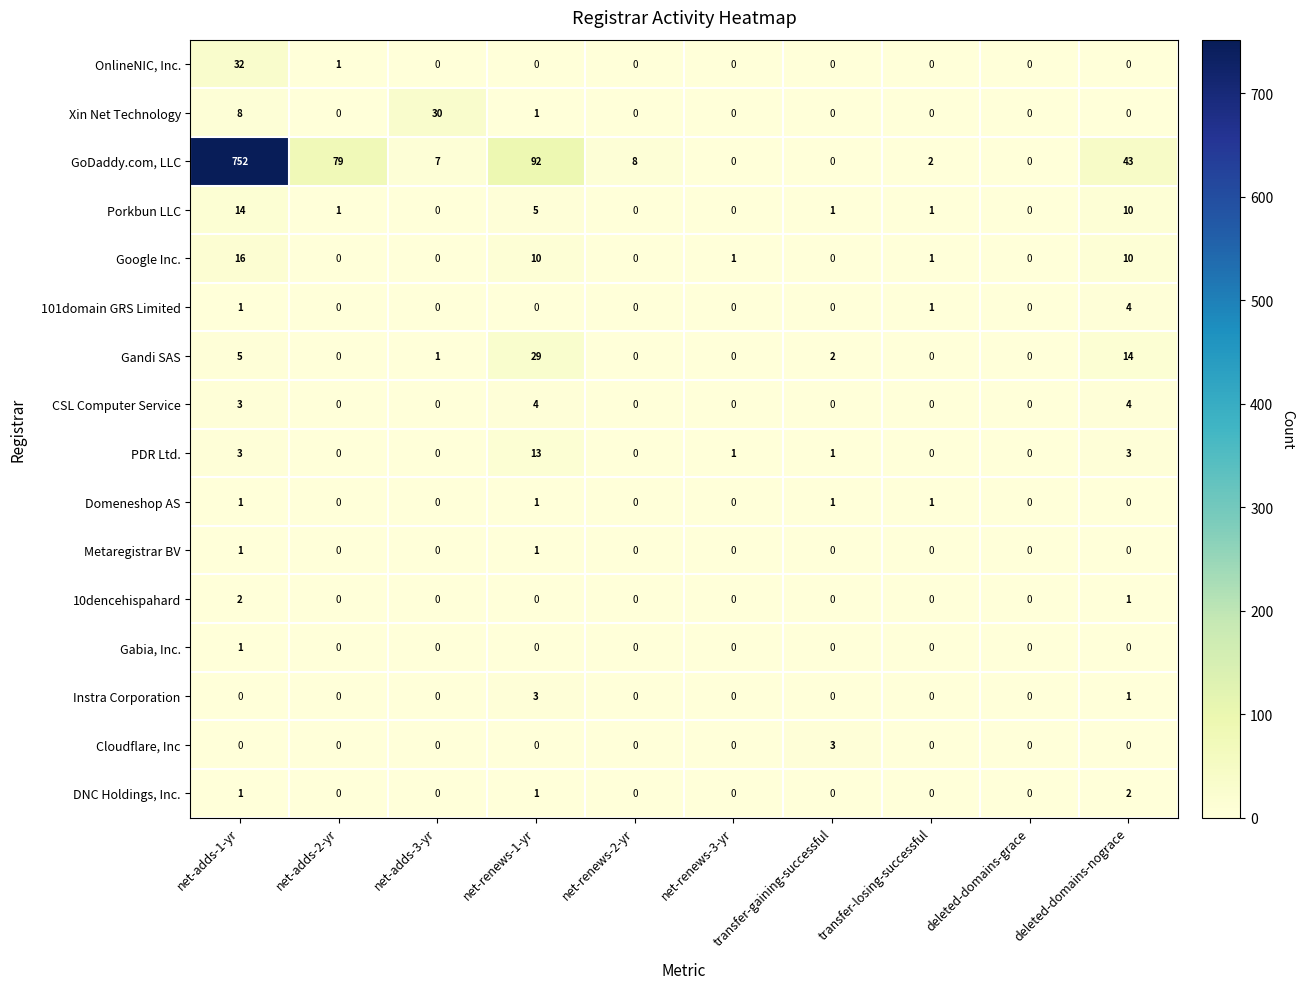

What is the difference between the Porkbun LLC values at net-adds-3-yr and net-renews-1-yr?

5